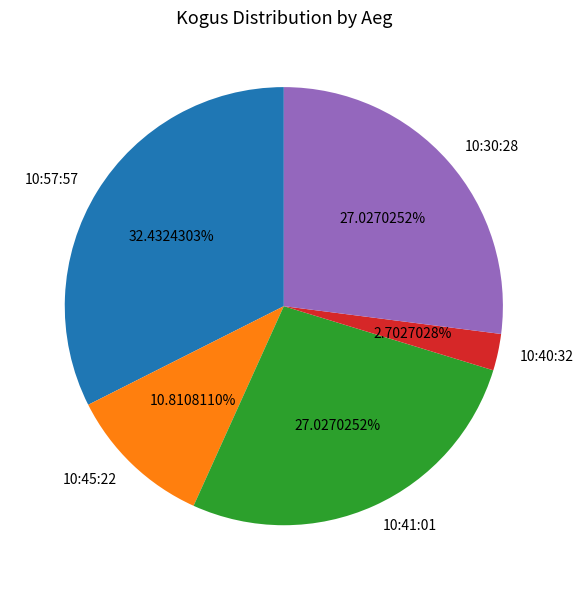

Which has a higher value, 10:30:28 or 10:45:22?

10:30:28